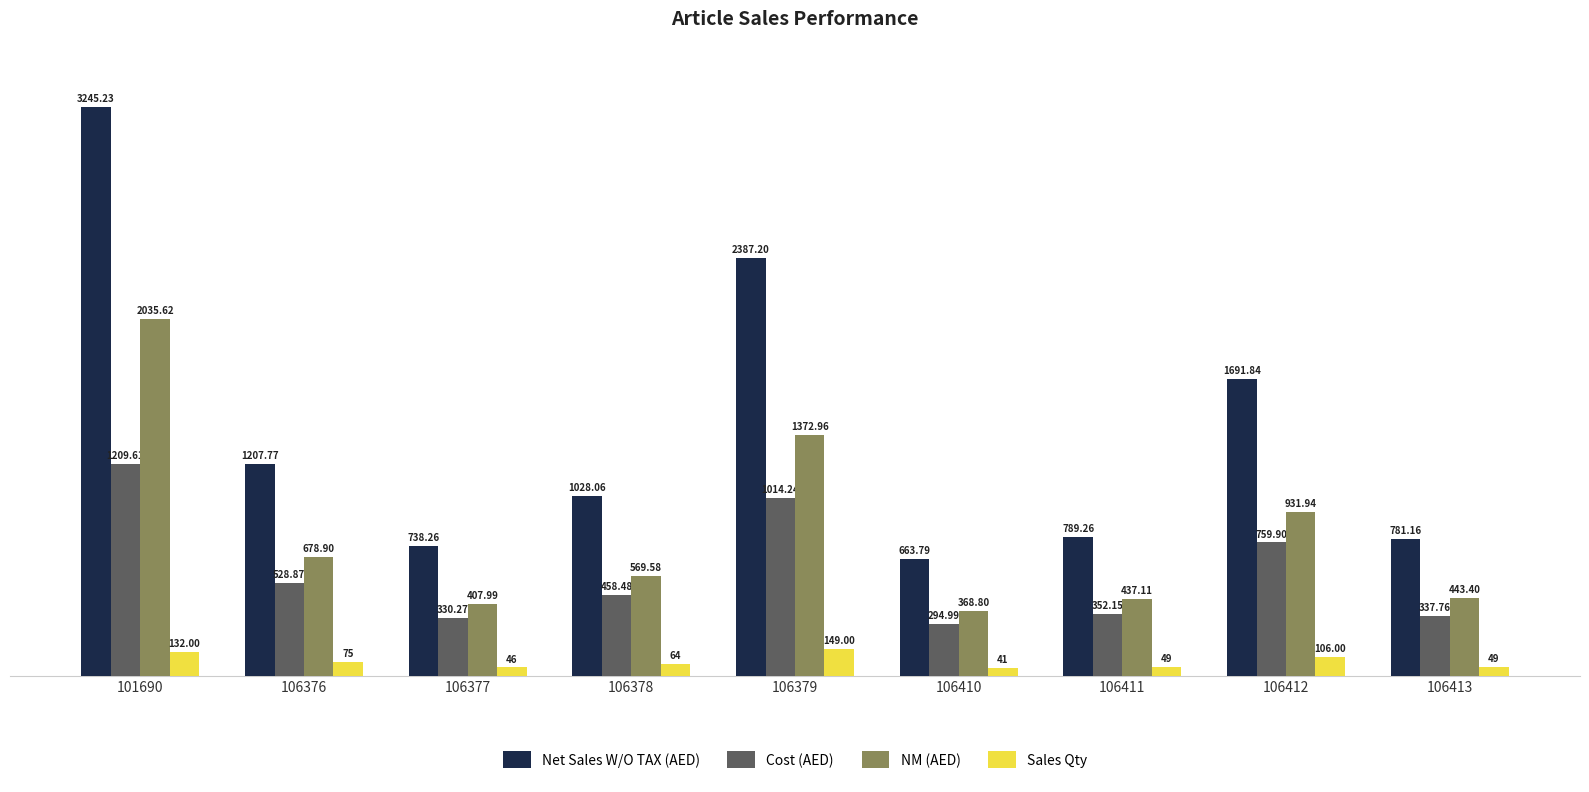

Count the number of categories in the chart.

9